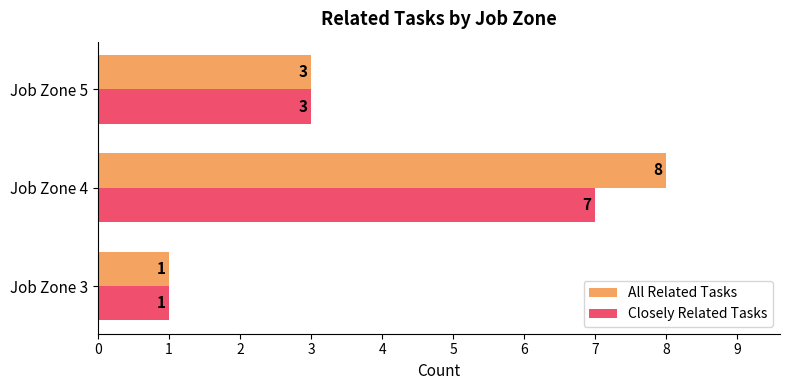

What is the greatest value displayed?

8